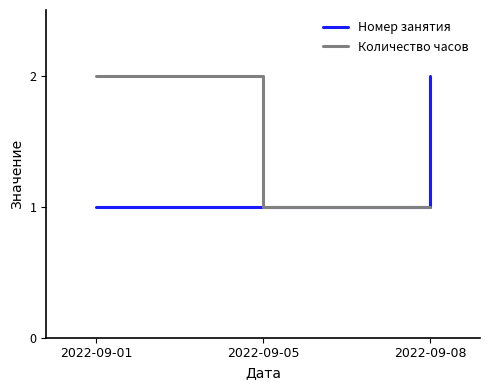

Which series changed the most between 2022-09-05 and 2022-09-08?

Номер занятия